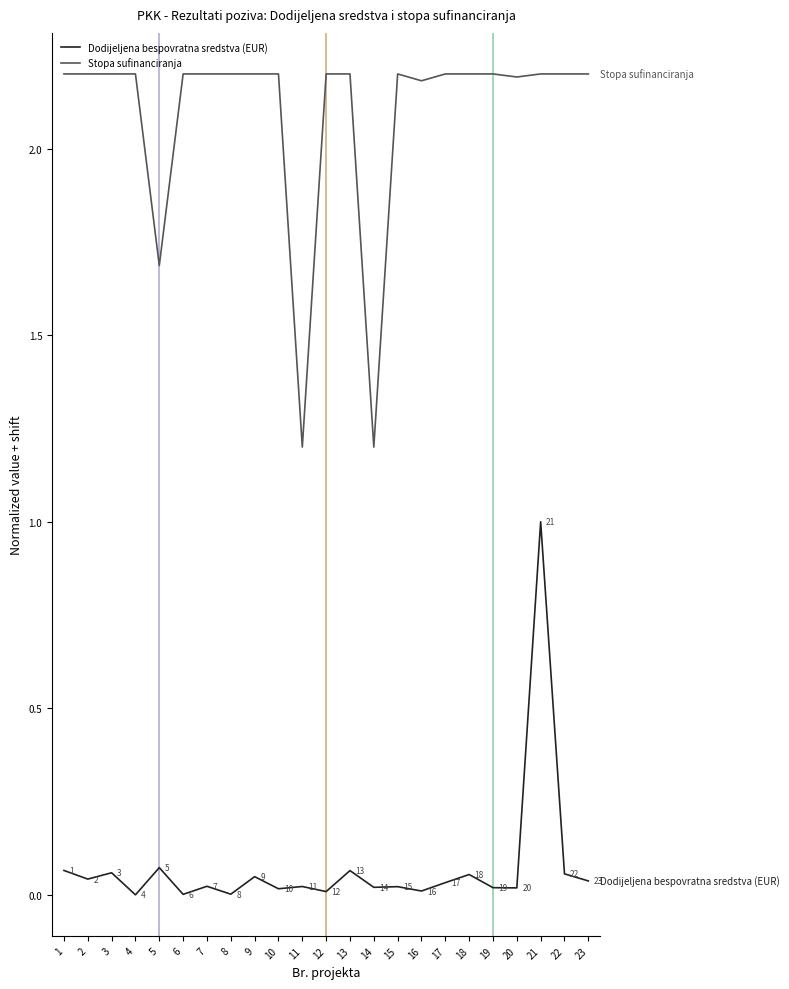

True or false: Dodijeljena bespovratna sredstva (EUR) and Stopa sufinanciranja cross at least once.

False